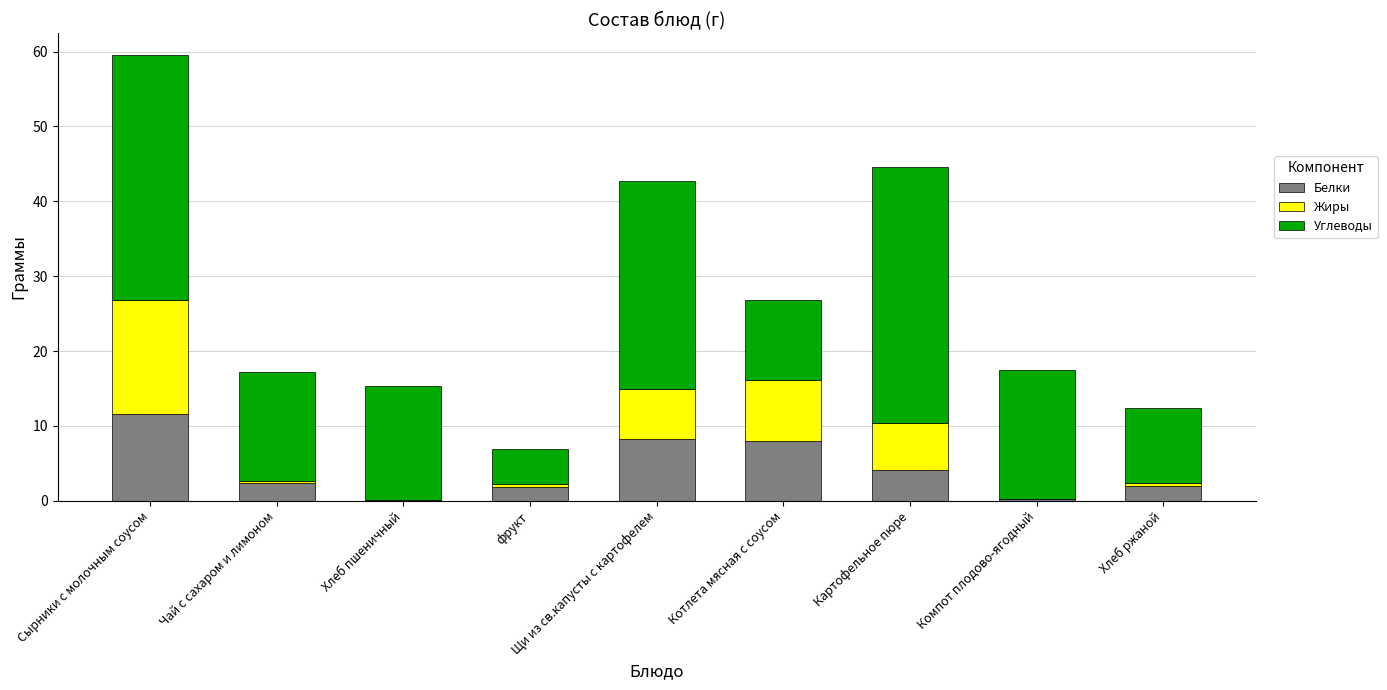

At which label does Белки first exceed 2?

Сырники с молочным соусом